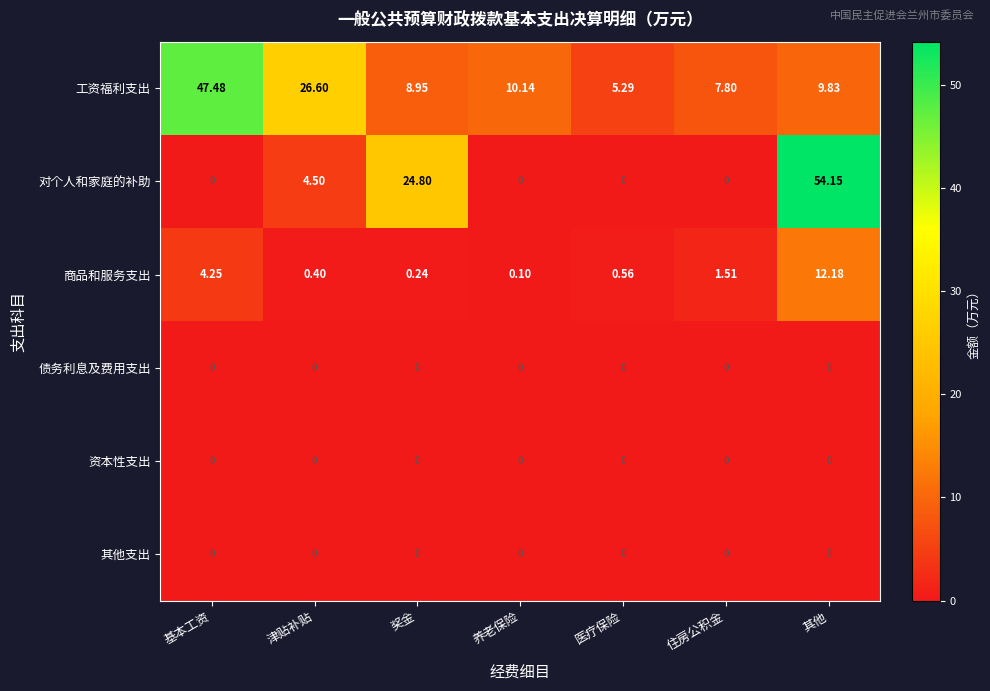

At which category is the sum across all series the highest?

其他